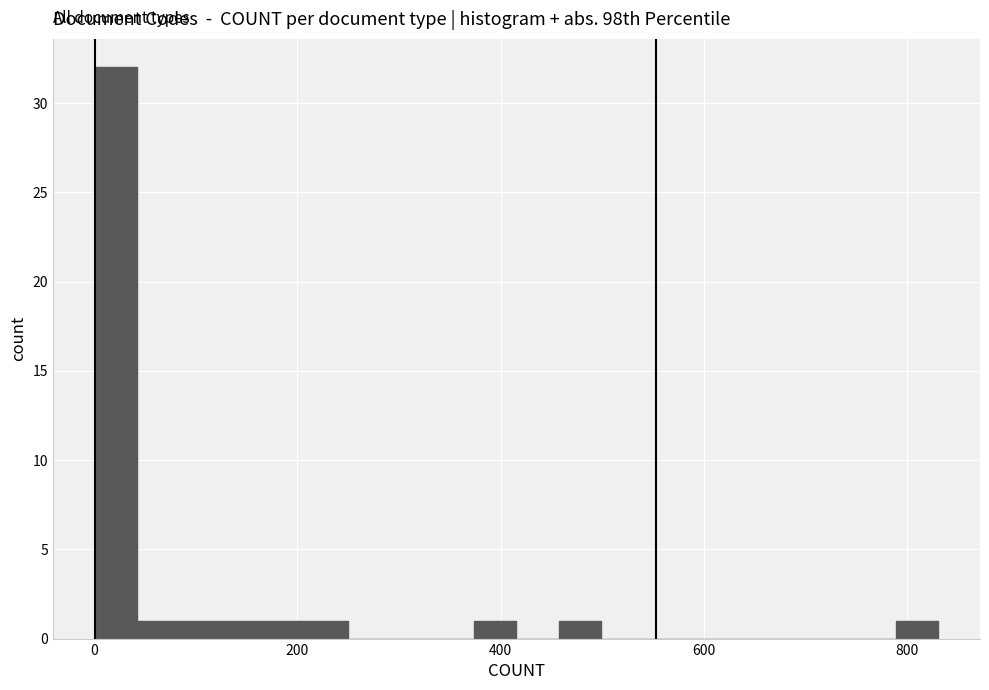

Read against the x-axis, roughly where is the centre of the tallest bar?

20